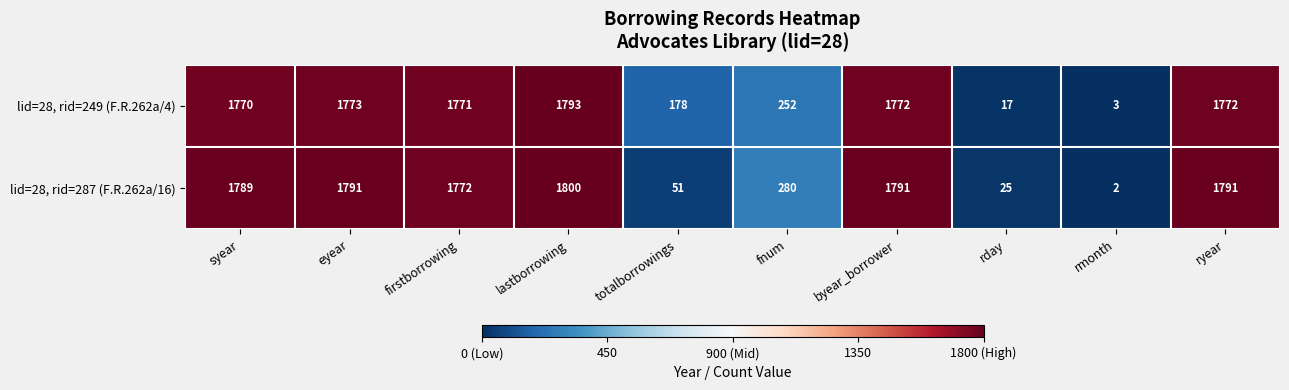

Reading left to right, extract all data points from this chart.

lid=28, rid=249 (F.R.262a/4): 1770	1773	1771	1793	178	252	1772	17	3	1772
lid=28, rid=287 (F.R.262a/16): 1789	1791	1772	1800	51	280	1791	25	2	1791